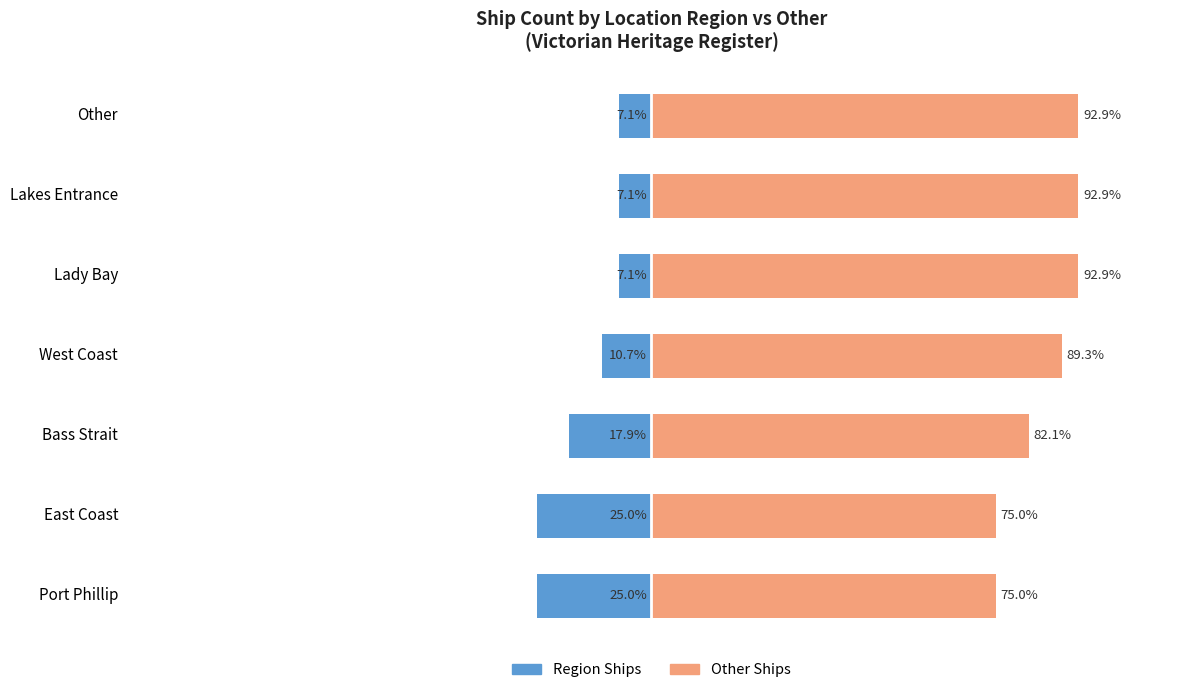

What is the difference between the maximum and second lowest values in the Ship Count (Right) series?

17.9